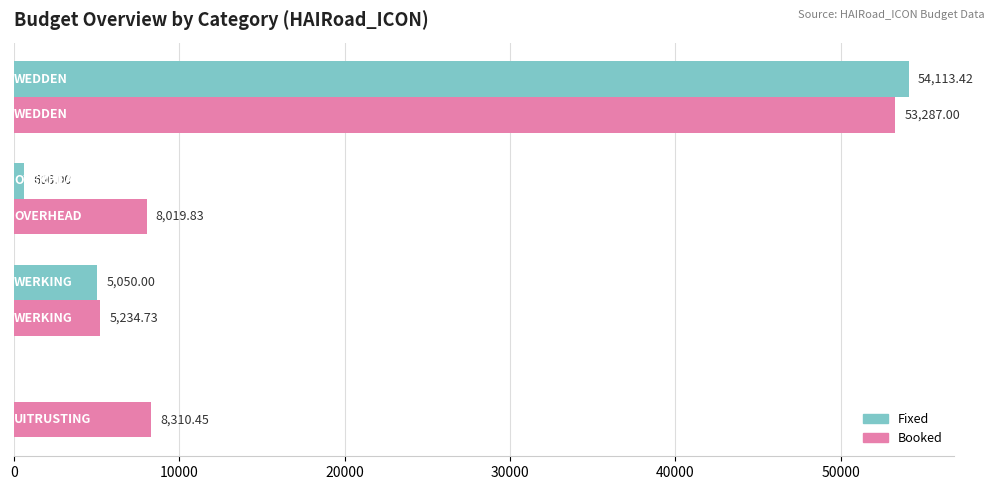

Which series has the largest total across all categories?

Booked